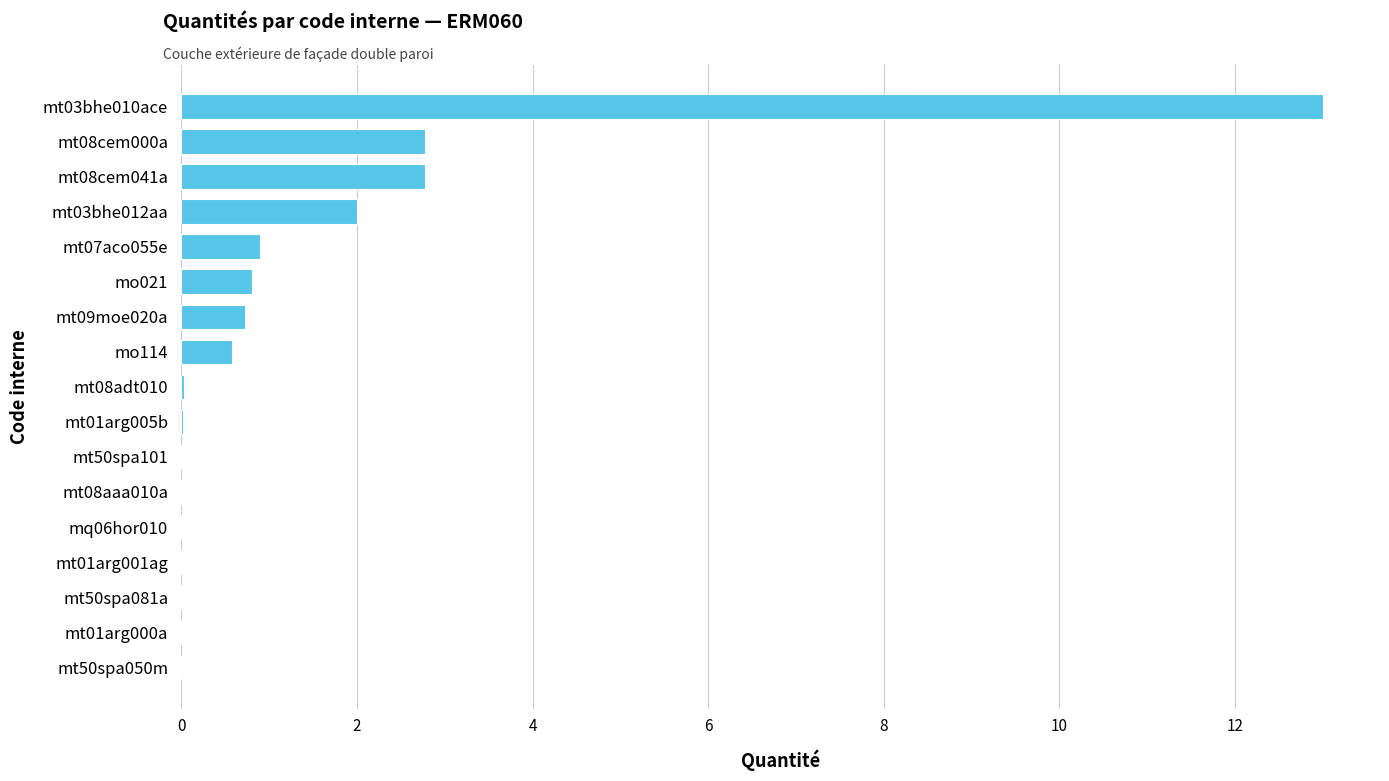

What value does the data have at mo114?

0.6